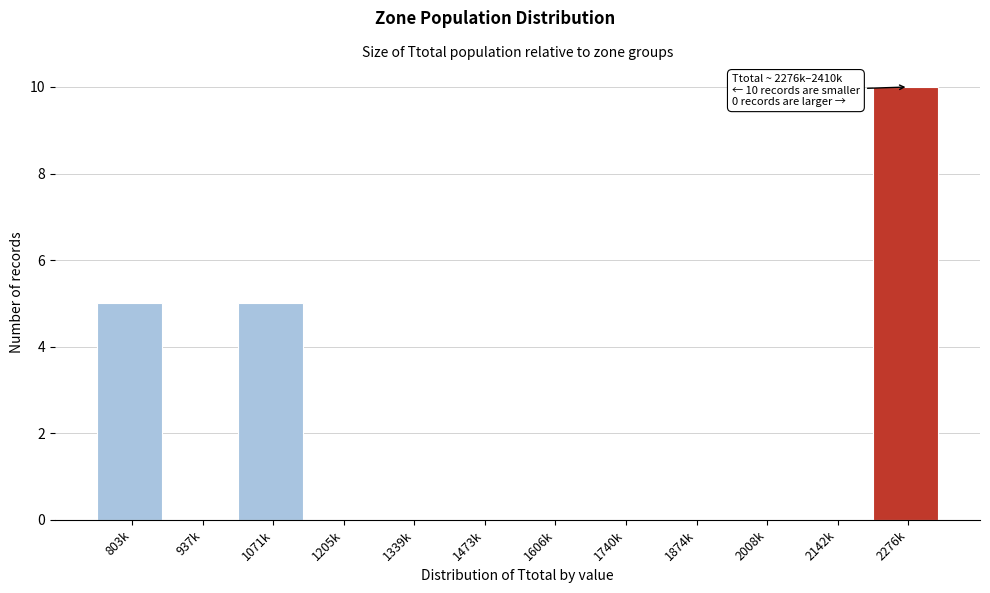

Reading left to right, extract all data points from this chart.

803k=5	937k=0	1071k=5	1205k=0	1339k=0	1473k=0	1606k=0	1740k=0	1874k=0	2008k=0	2142k=0	2276k=10